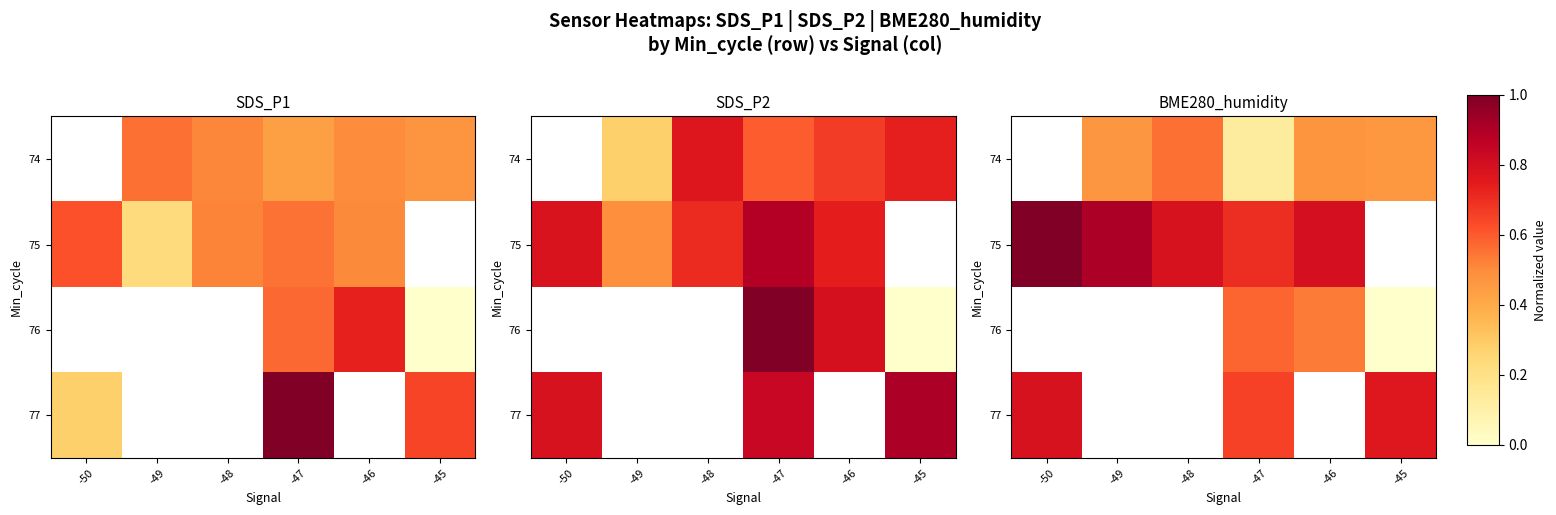

The 76 series shows 0.8 at -46. True or false?

False